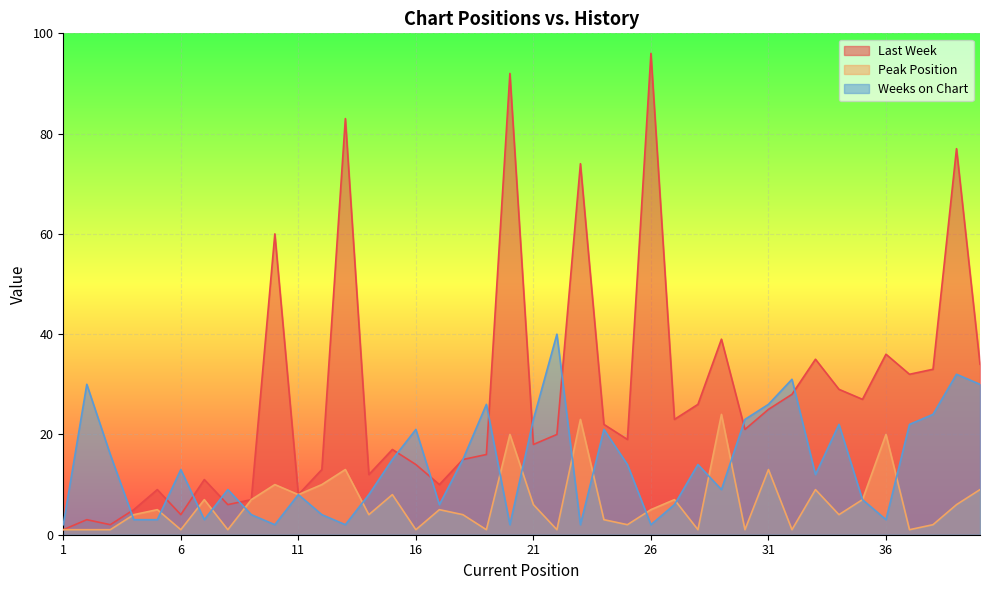

At which category is the sum across all series the highest?

39